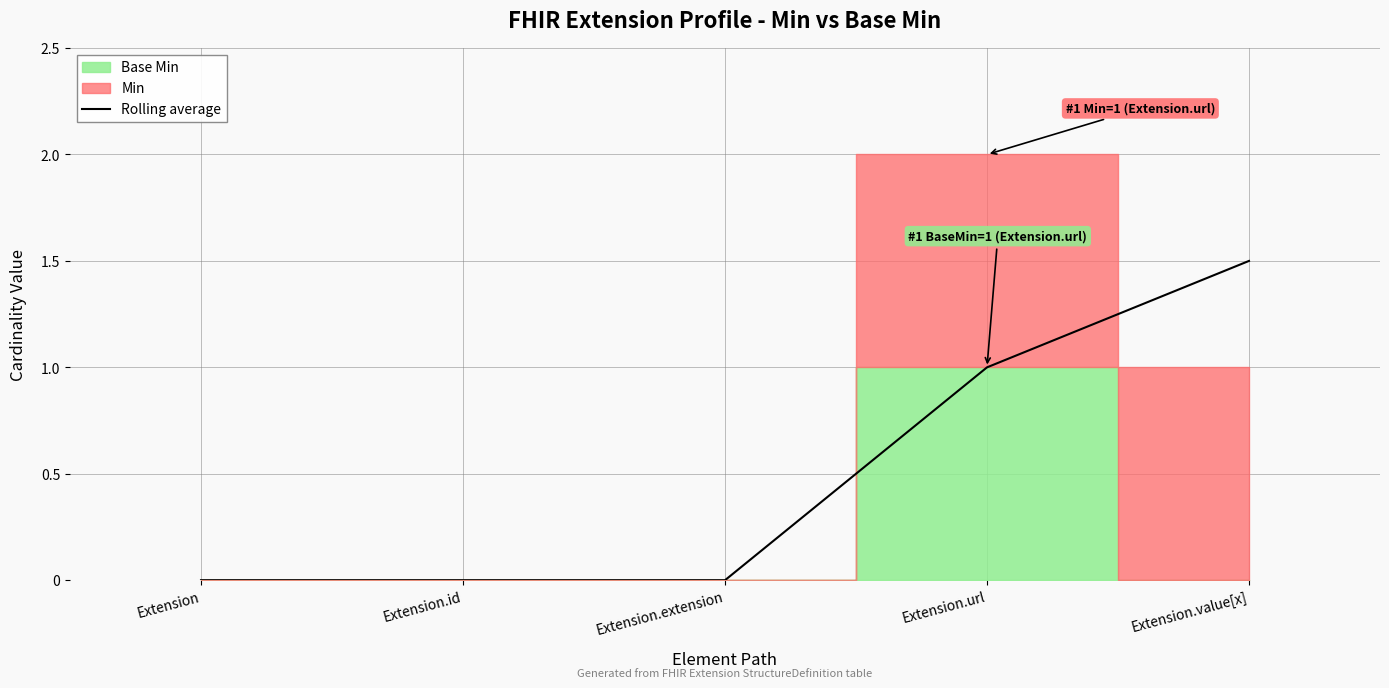

How many values are between 0 and 1?

4